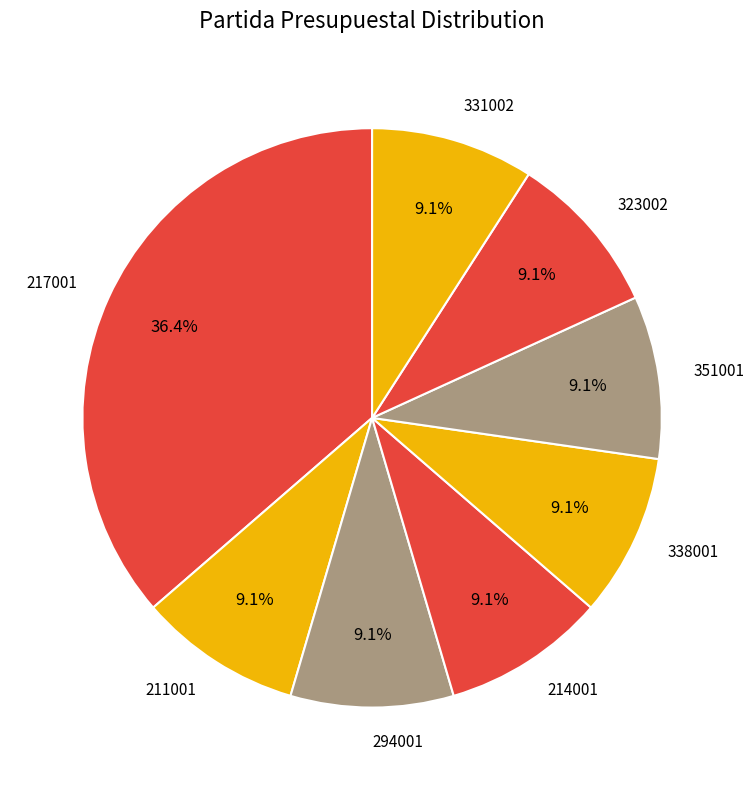

The 338001 slice represents 20% of the pie. True or false?

False